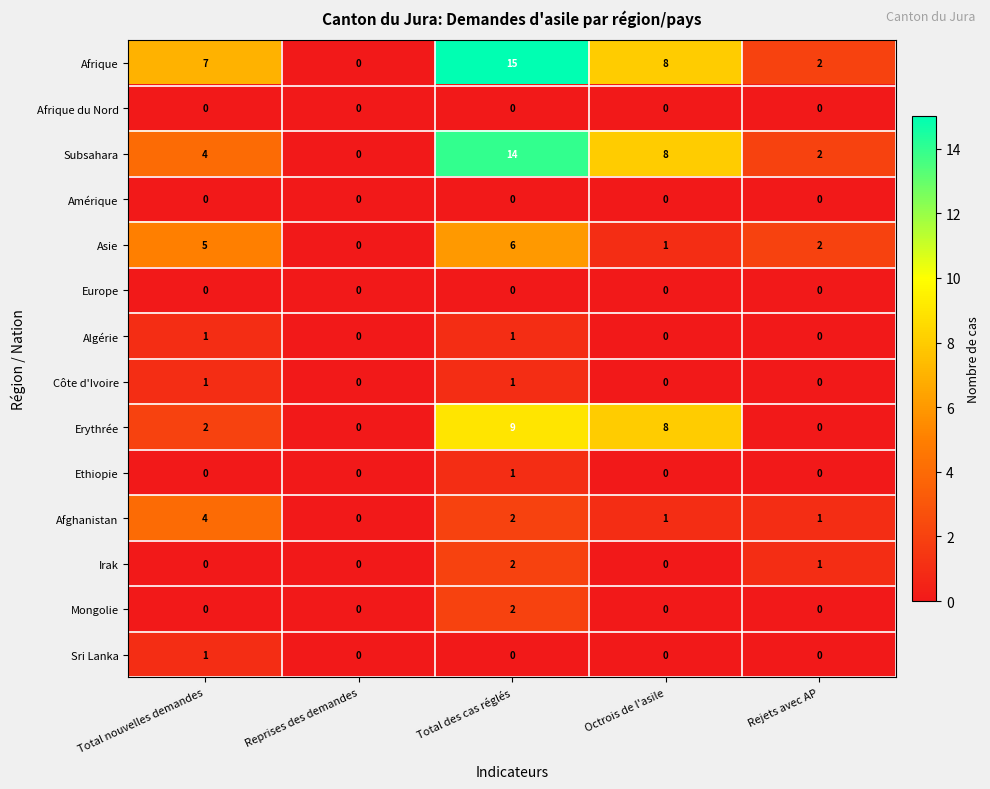

True or false: Subsahara has a value of 22 at Total des cas réglés.

False